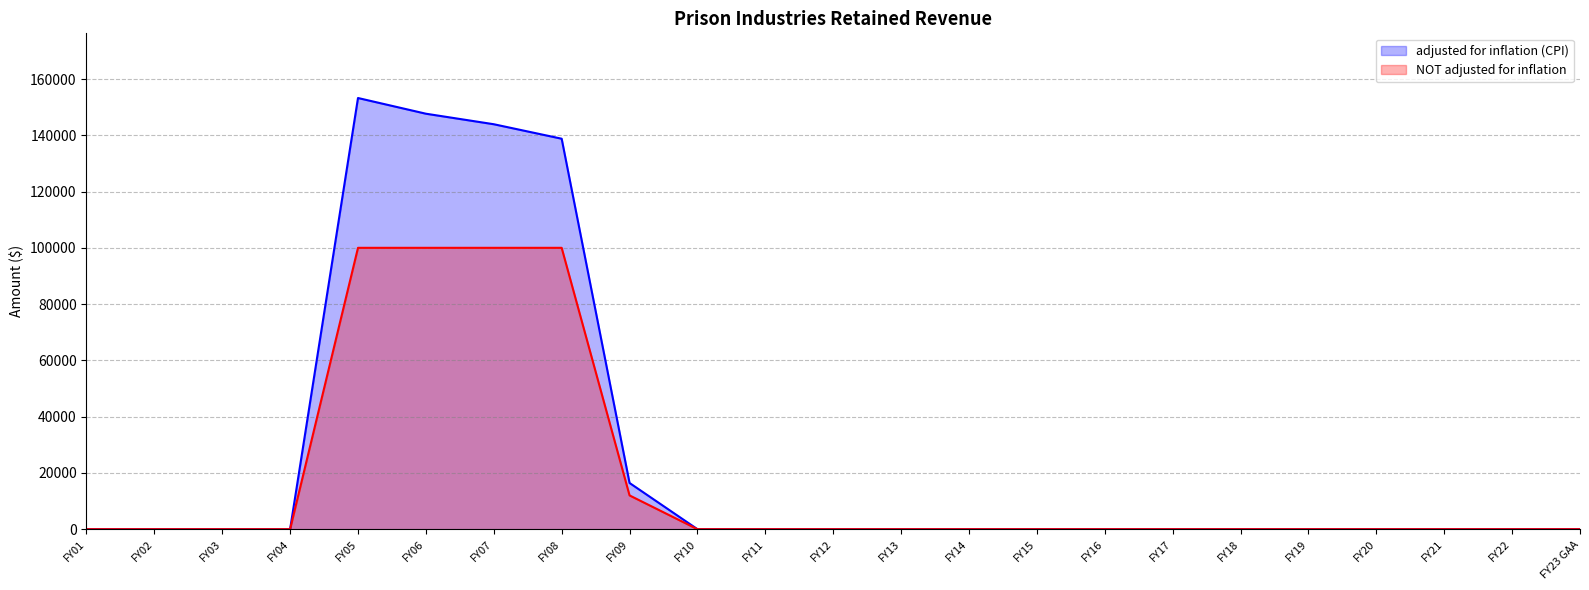

What is the difference between the maximum and minimum values in the adjusted for inflation (CPI) series?

153247